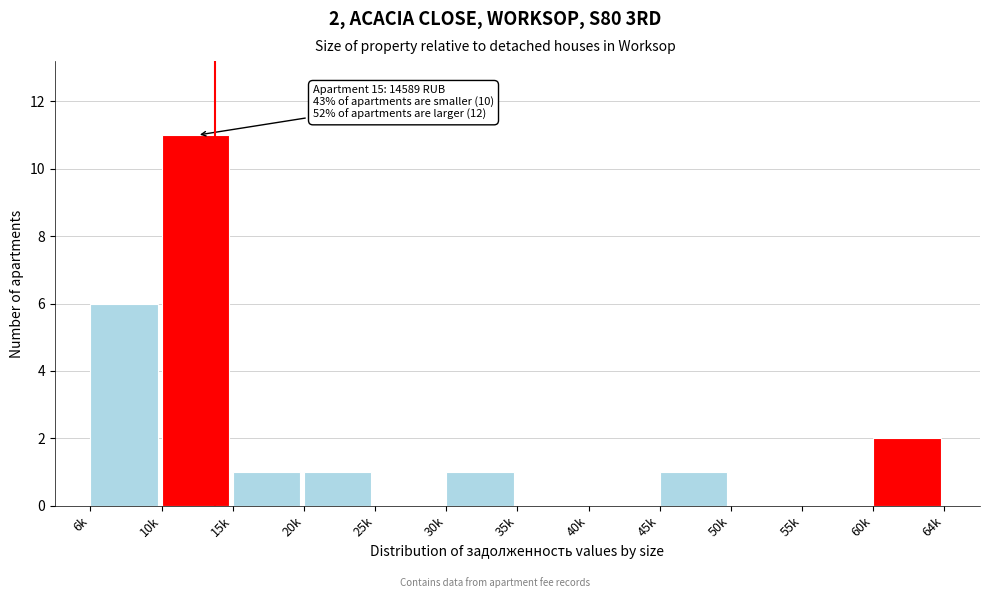

Reading left to right, list all the values displayed in this chart.

6k=6	10k=11	15k=1	20k=1	25k=0	30k=1	35k=0	40k=0	45k=1	50k=0	55k=0	60k=2